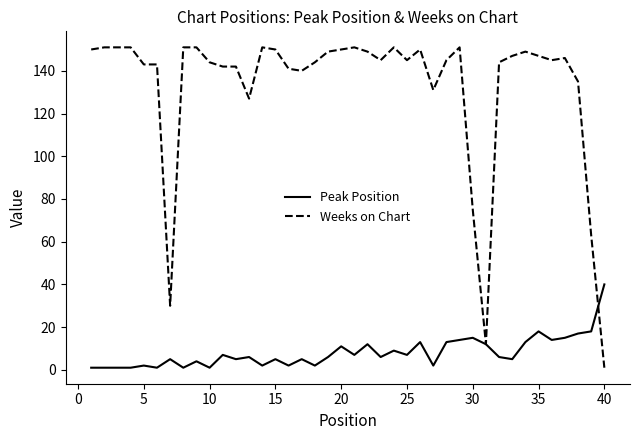

Which series has the largest total across all categories?

Weeks on Chart